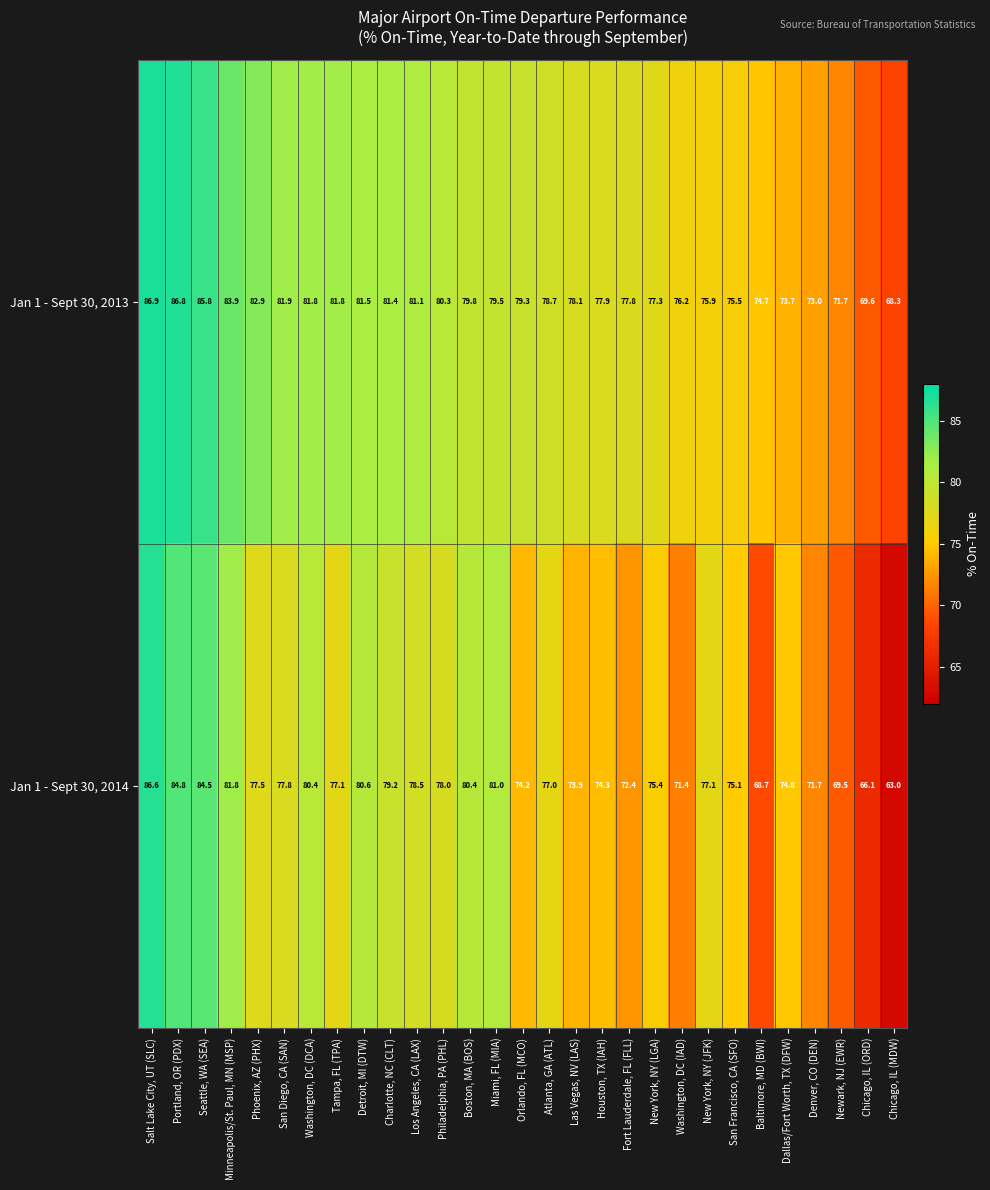

Count the number of data series in this chart.

2